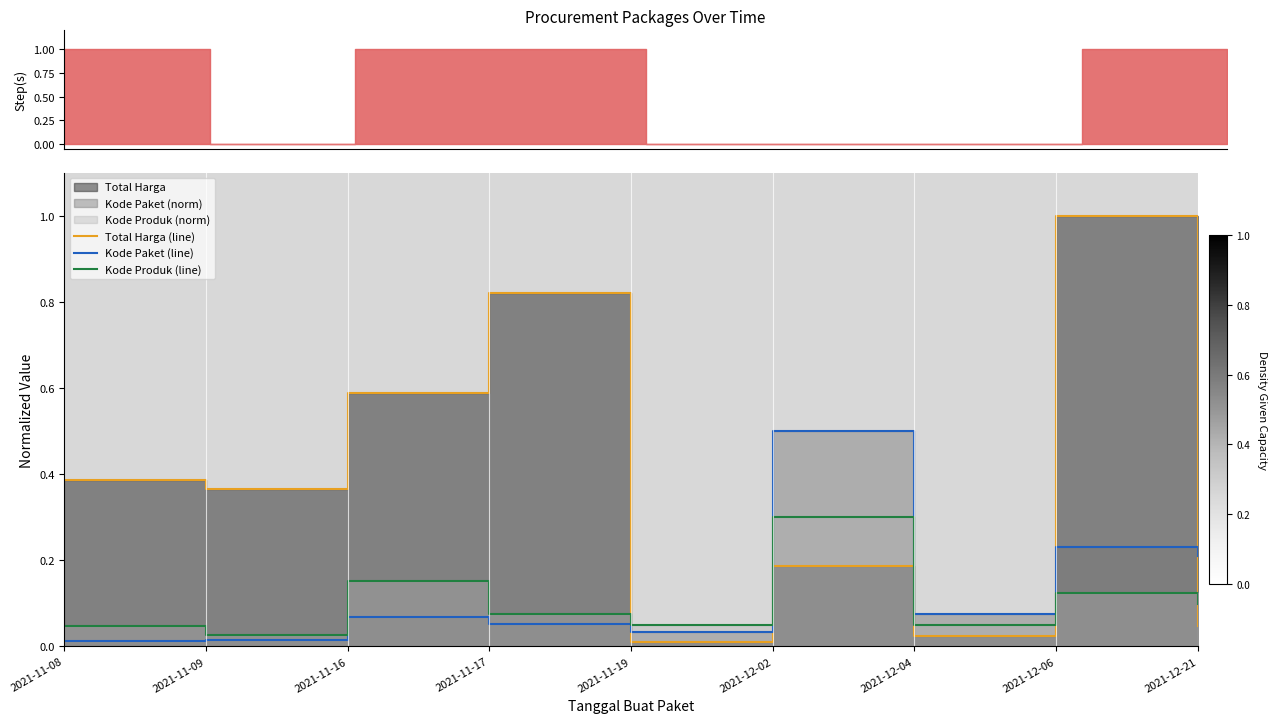

In Kode Paket (line), how many points are higher than both neighbors (excluding endpoints)?

3